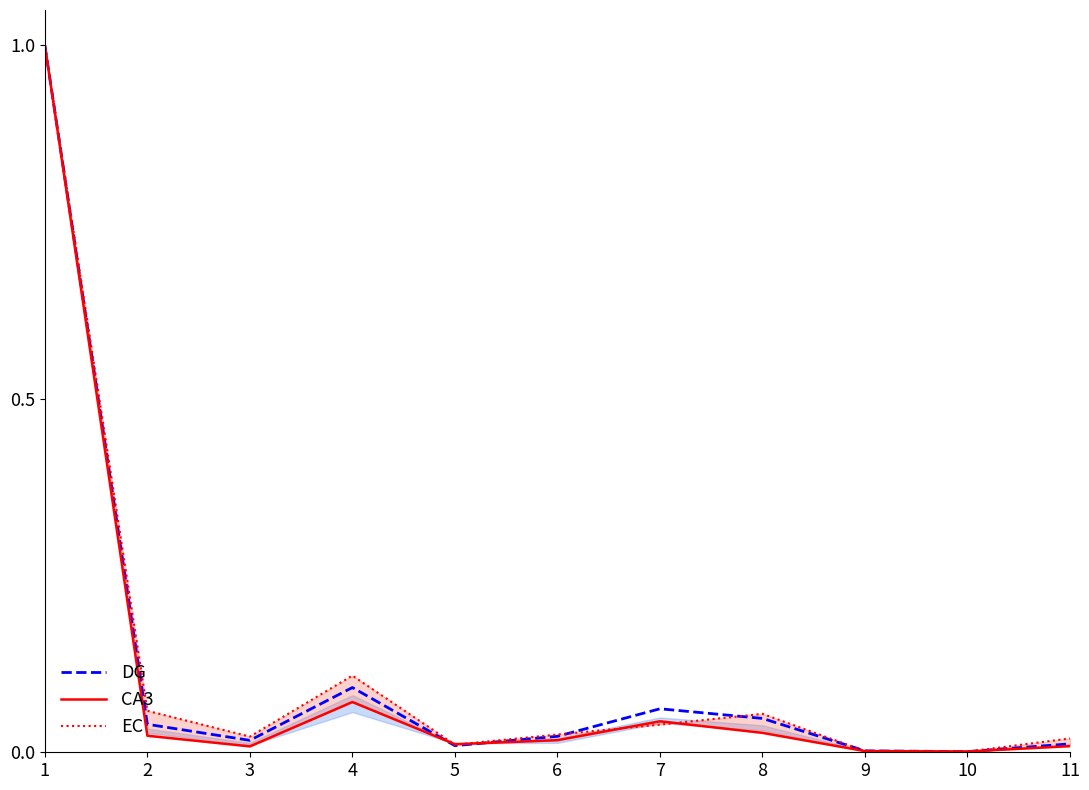

Reading left to right, list all the values displayed in this chart.

DG: 1=1.0	2=0.0	3=0.0	4=0.1	5=0.0	6=0.0	7=0.1	8=0.0	9=0.0	10=0.0	11=0.0
CA3: 1=1.0	2=0.0	3=0.0	4=0.1	5=0.0	6=0.0	7=0.0	8=0.0	9=0.0	10=0.0	11=0.0
EC: 1=1.0	2=0.1	3=0.0	4=0.1	5=0.0	6=0.0	7=0.0	8=0.1	9=0.0	10=0.0	11=0.0